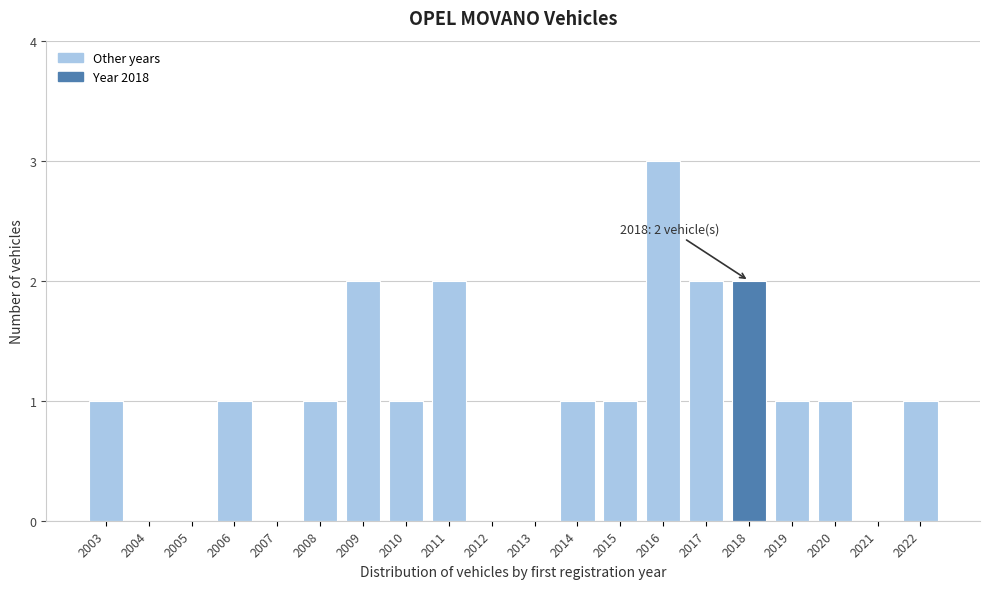

Reading left to right, what are all the values shown in this chart?

2003=1	2004=0	2005=0	2006=1	2007=0	2008=1	2009=2	2010=1	2011=2	2012=0	2013=0	2014=1	2015=1	2016=3	2017=2	2018=2	2019=1	2020=1	2021=0	2022=1